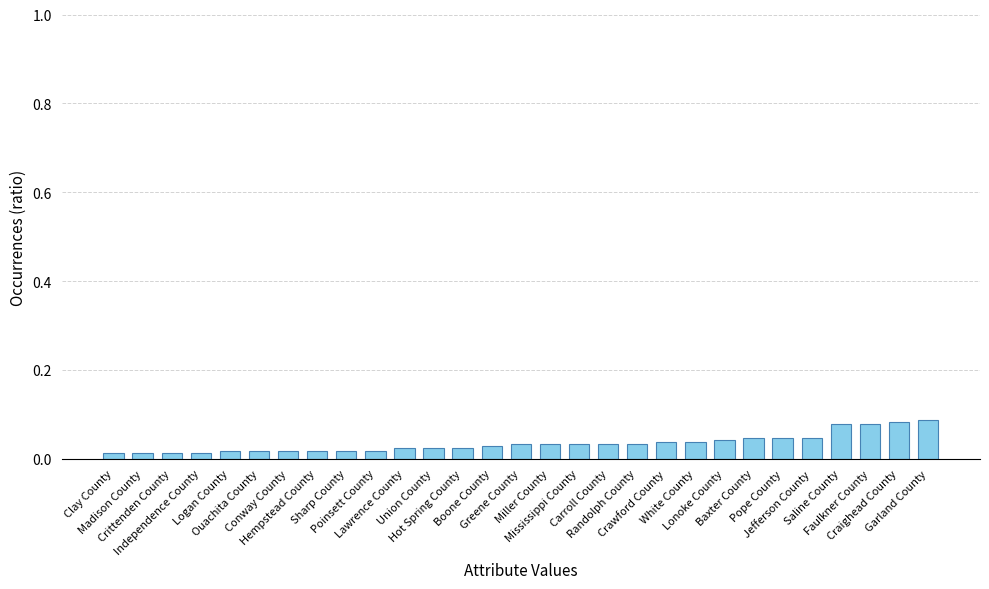

What is the sum of all values?

1.0